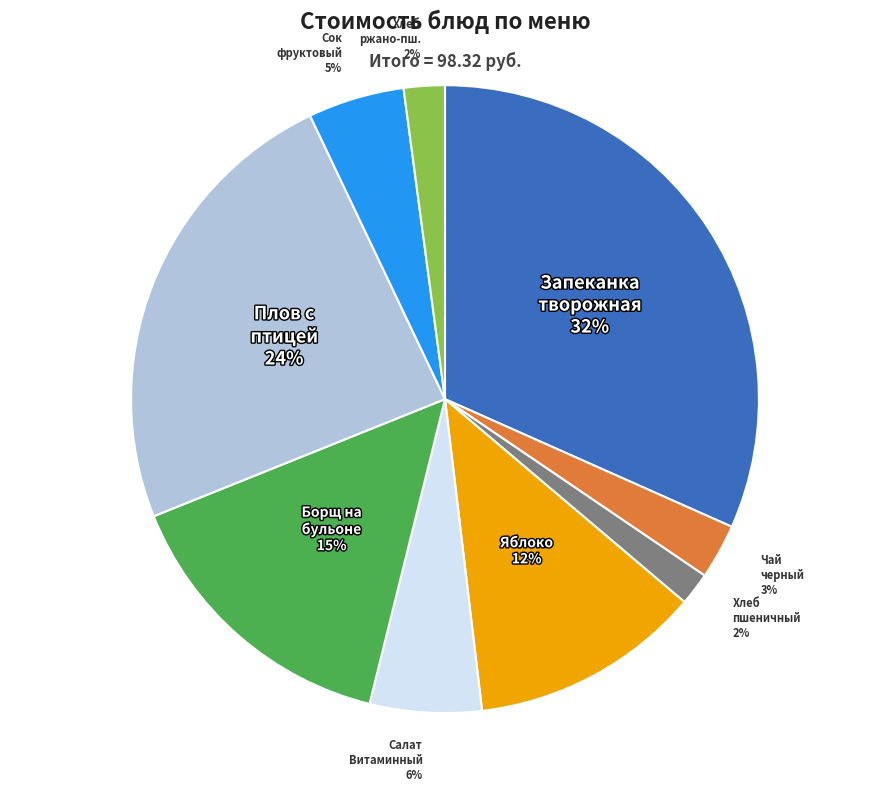

How many slices are in this pie chart?

9